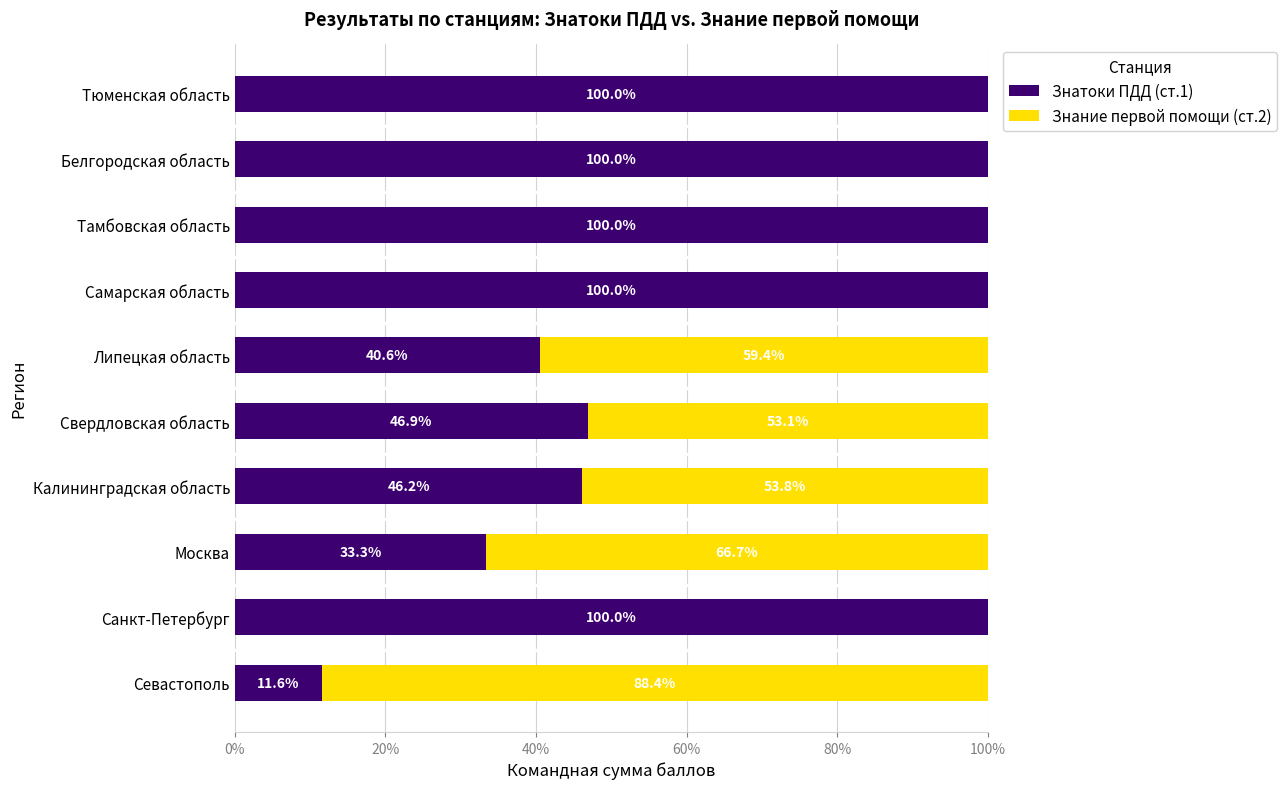

The value of Знатоки ПДД (ст.1) at Липецкая область is 40.6. True or false?

True